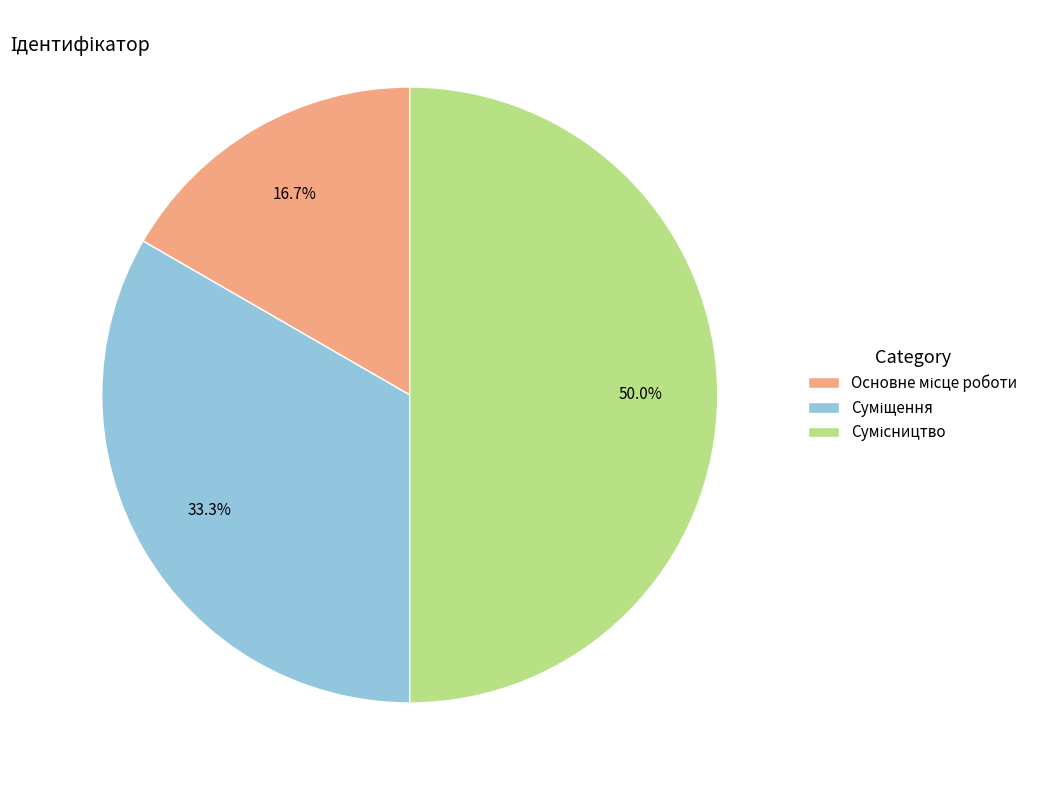

Rank the categories by value from highest to lowest.

Сумісництво, Суміщення, Основне місце роботи